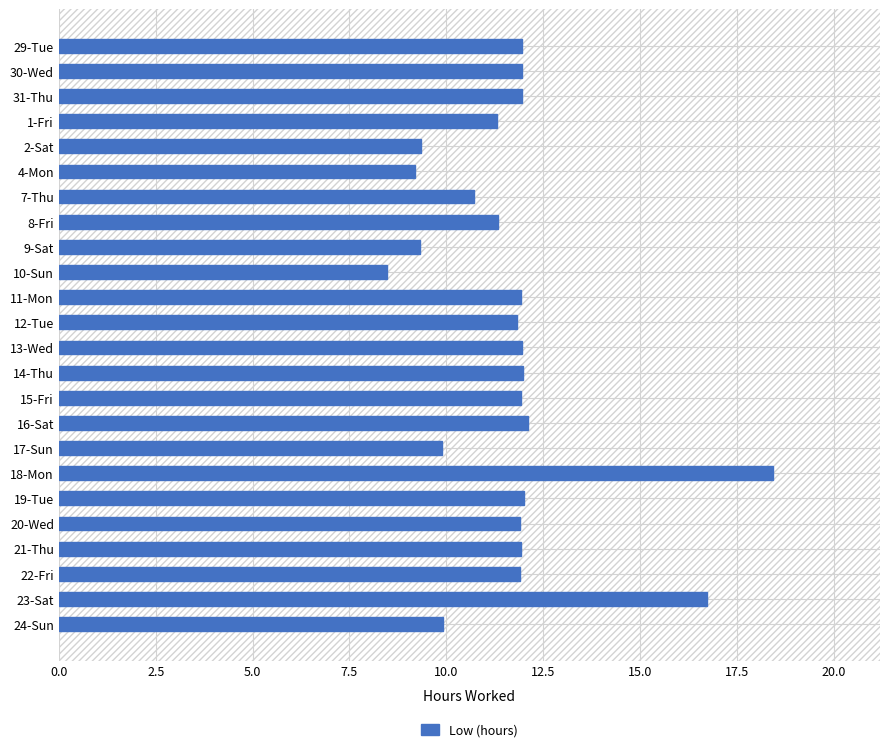

Which has a higher value, 22-Fri or 23-Sat?

23-Sat